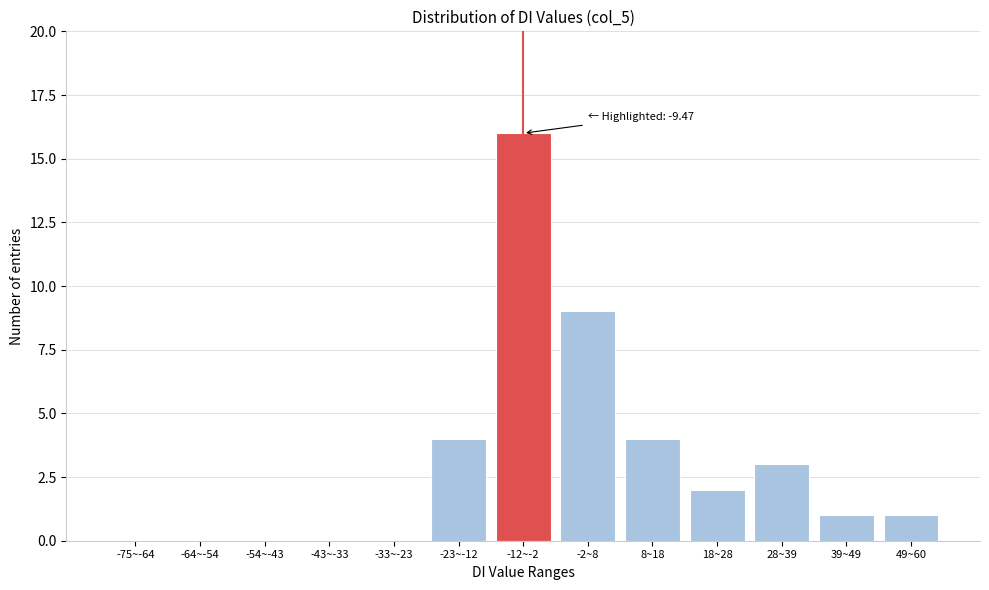

Reading left to right, what are all the values shown in this chart?

-75~-64=0	-64~-54=0	-54~-43=0	-43~-33=0	-33~-23=0	-23~-12=4	-12~-2=16	-2~8=9	8~18=4	18~28=2	28~39=3	39~49=1	49~60=1